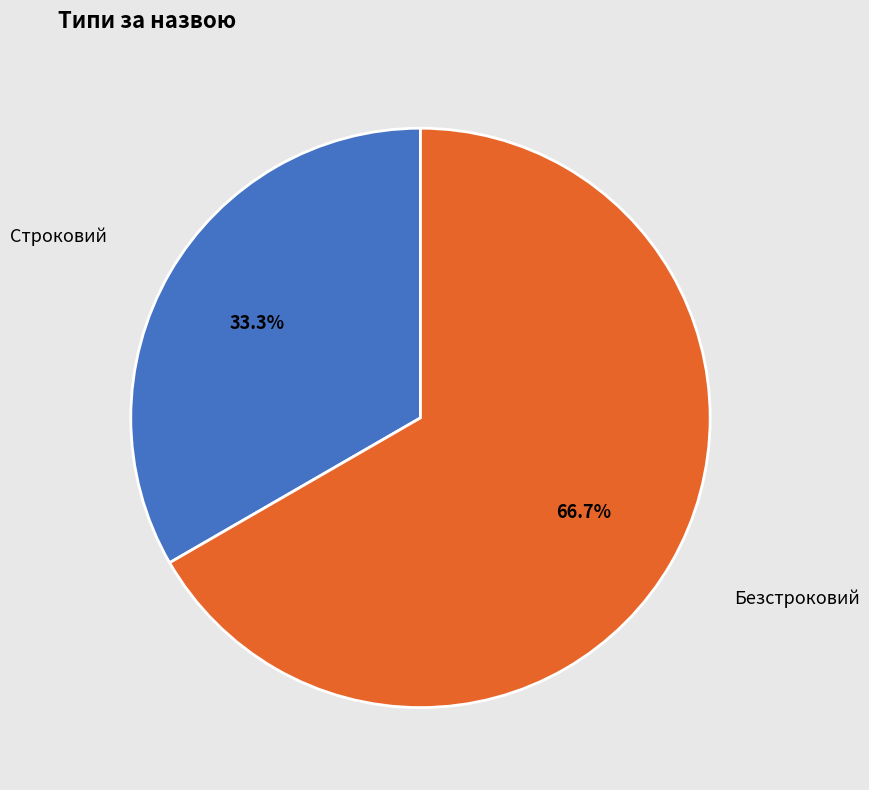

How many segments does this pie chart have?

2